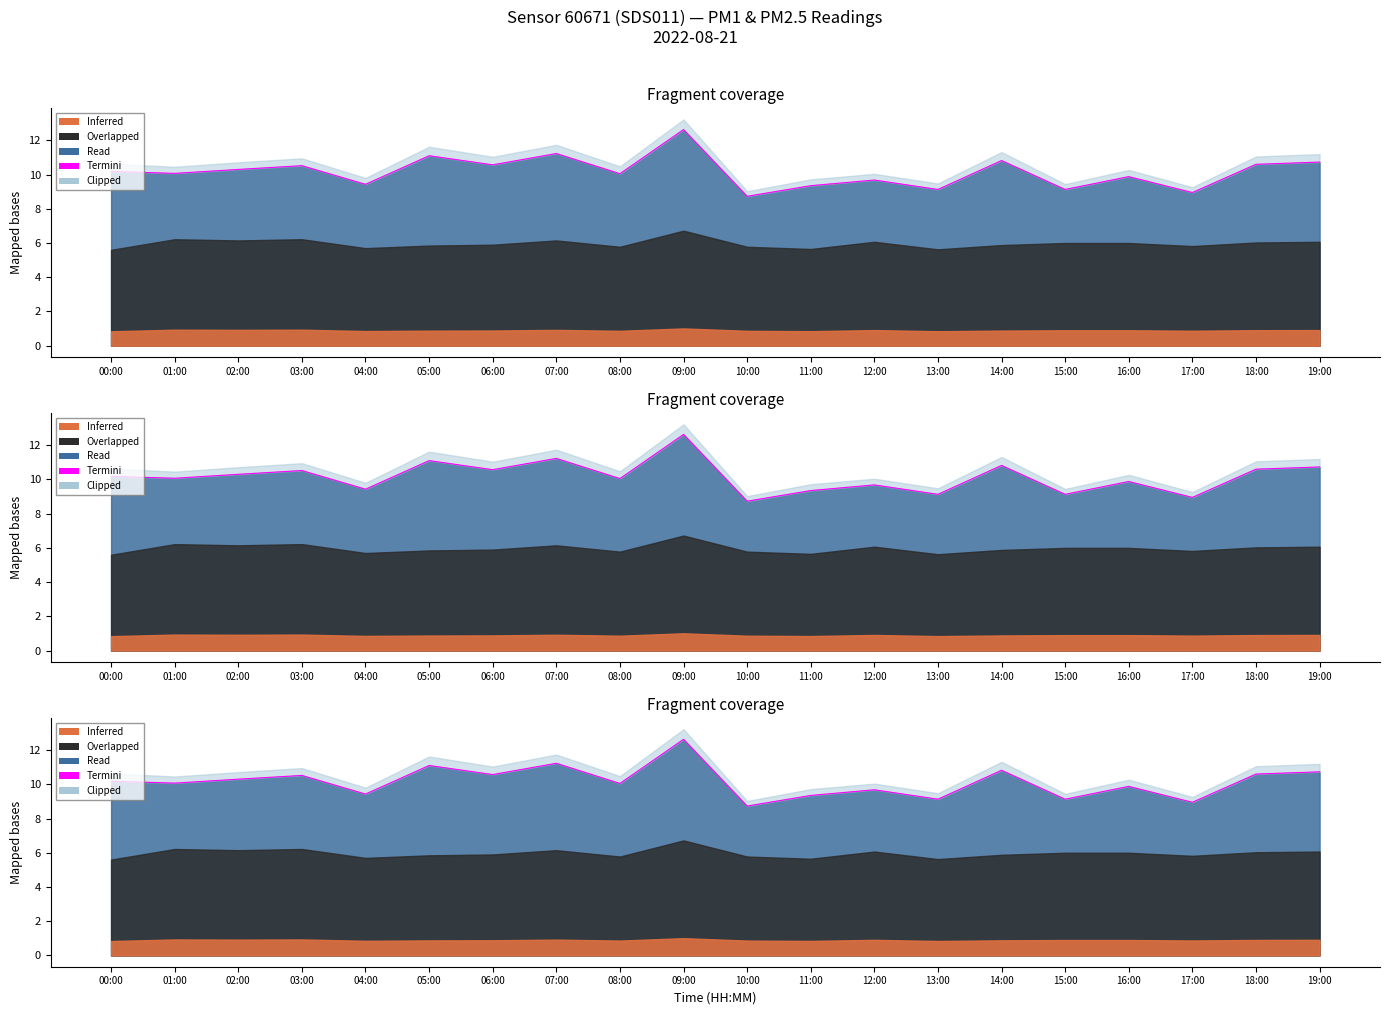

What is the label of the 10th point from the right?

10:00